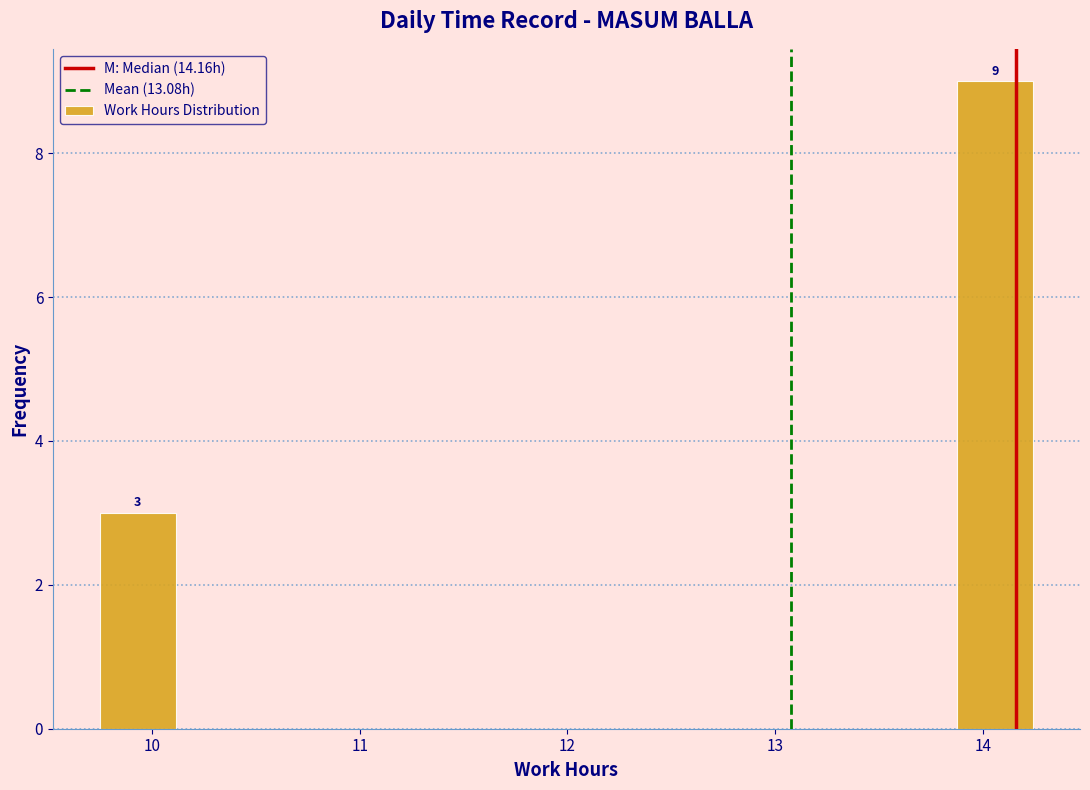

Over which range of the x-axis is the bar tallest?

13.8 to 14.3